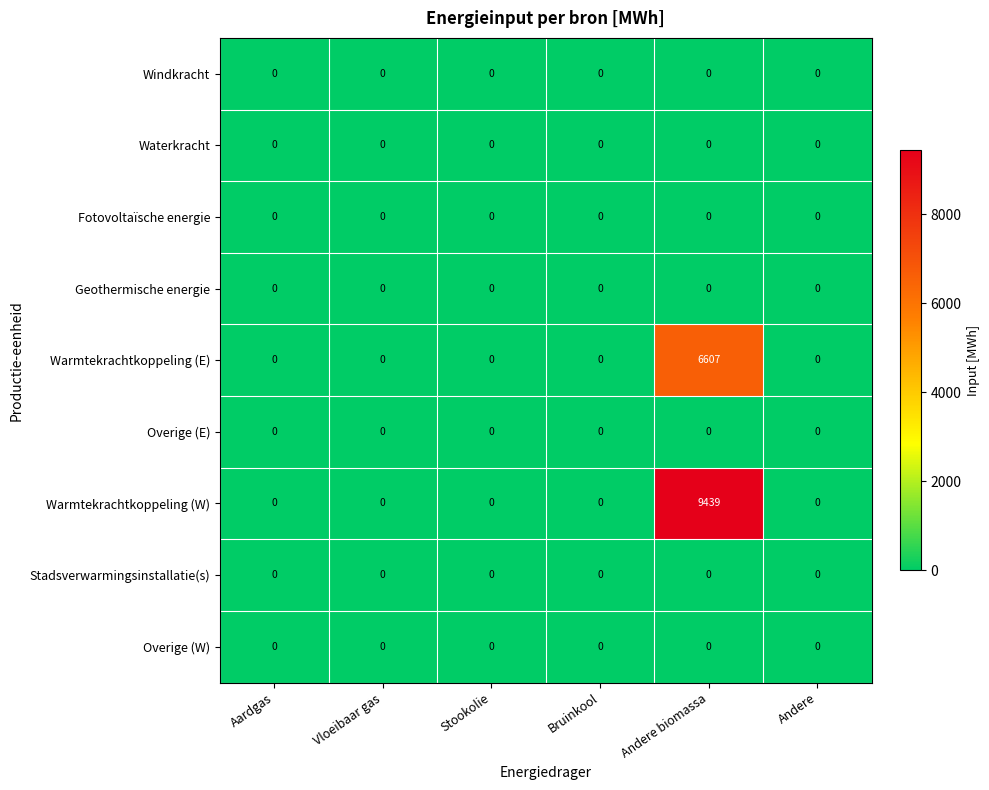

The value of Warmtekrachtkoppeling (E) at Vloeibaar gas is 0. True or false?

True